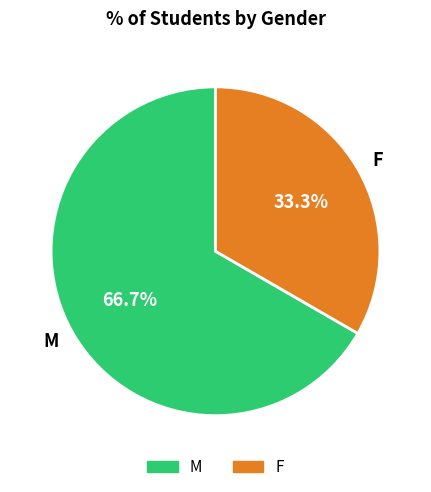

Which category has the biggest portion of the pie?

M